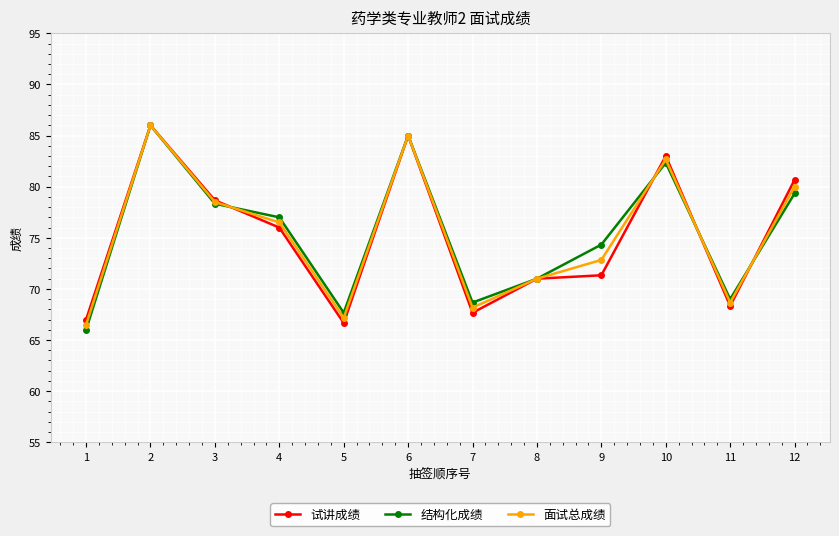

Which series changed the most between 7 and 11?

试讲成绩